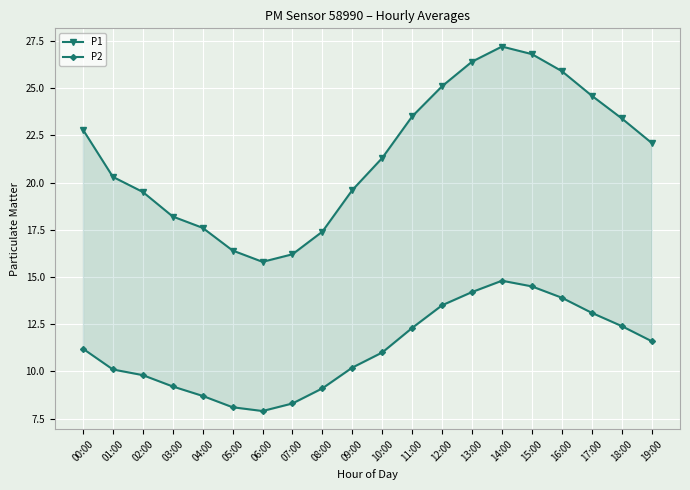

What is the sum of all P1 values?

430.1